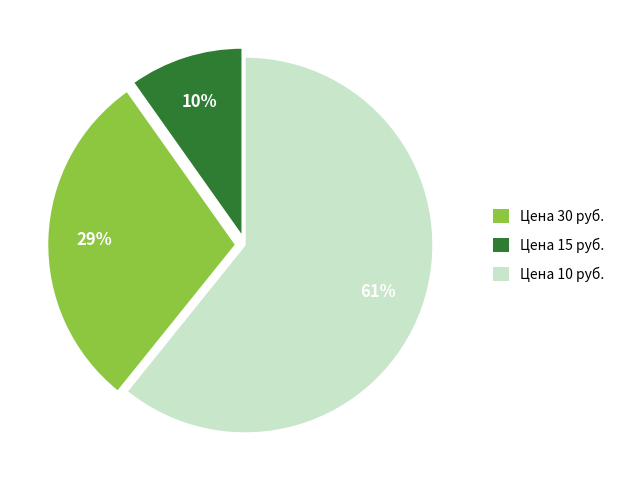

What is the largest slice in the pie chart?

Цена 30 руб.